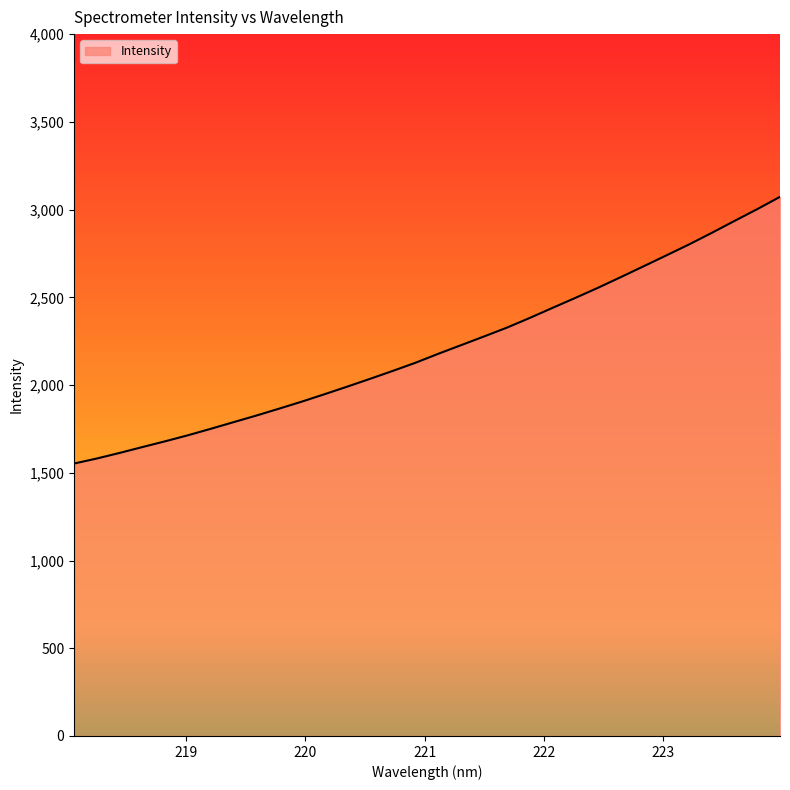

Count the number of categories in the chart.

32